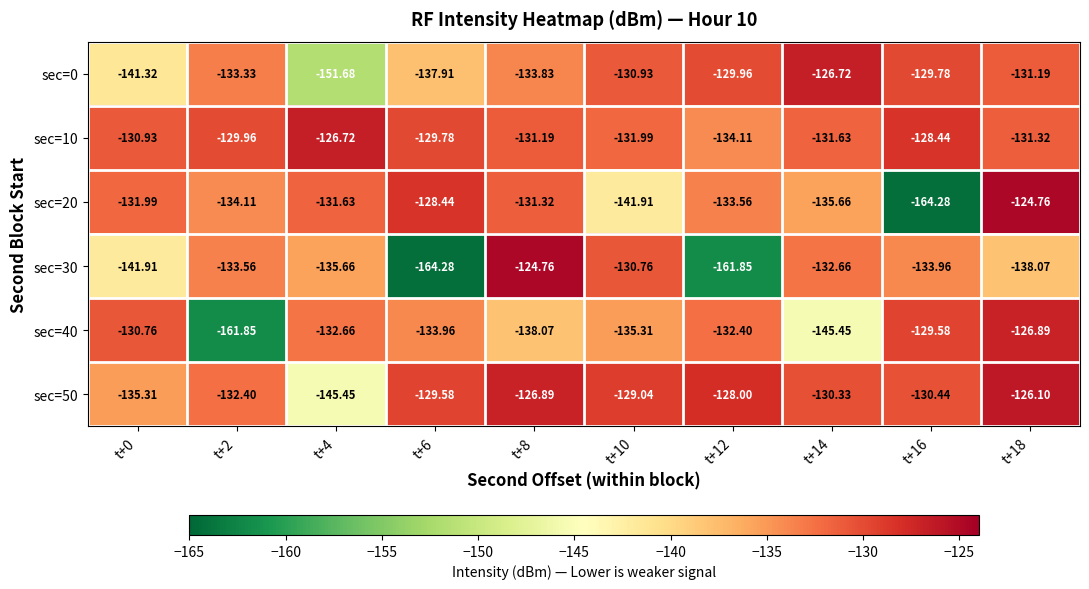

Rank the series at t+12 from highest to lowest value.

sec=50, sec=0, sec=40, sec=20, sec=10, sec=30